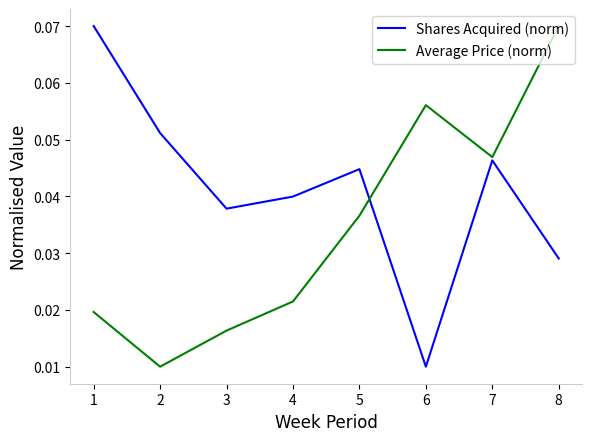

Which series ends up on top after the final intersection of Shares Acquired (norm) and Average Price (norm)?

Average Price (norm)